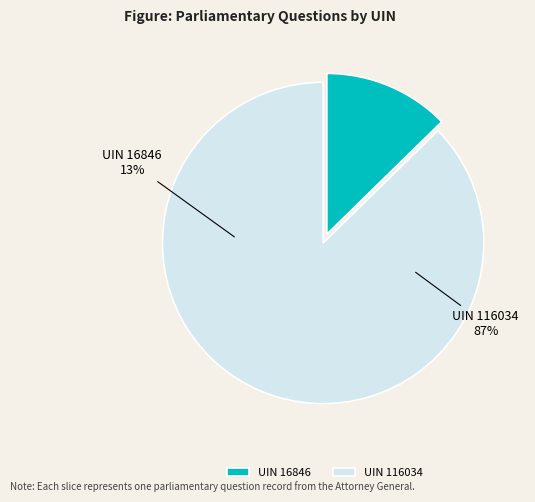

To the nearest percent, what percentage of the pie is 116034?

87%